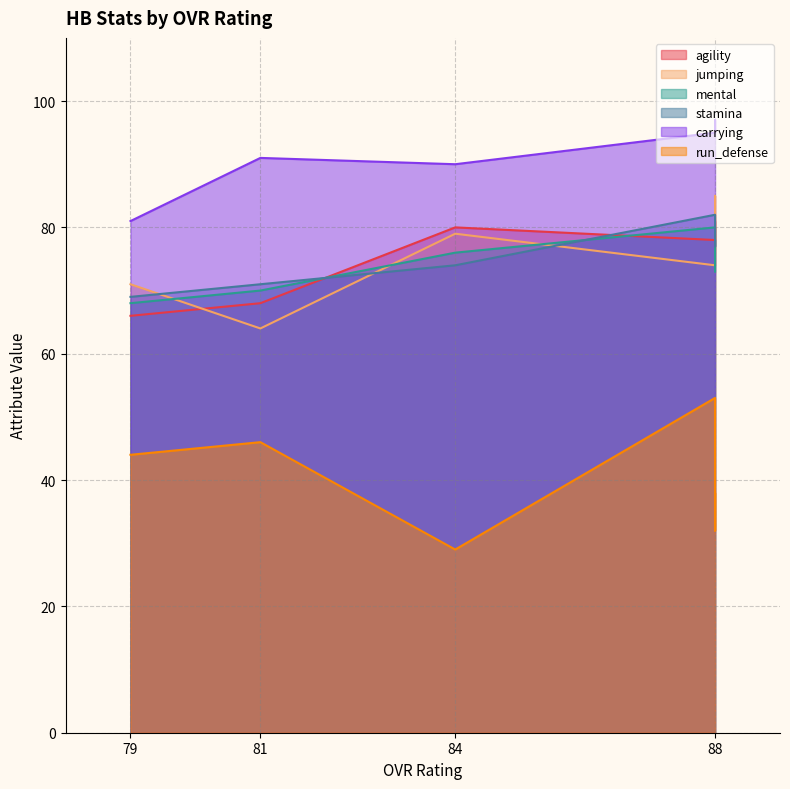

At which label is agility closest to 73?

88